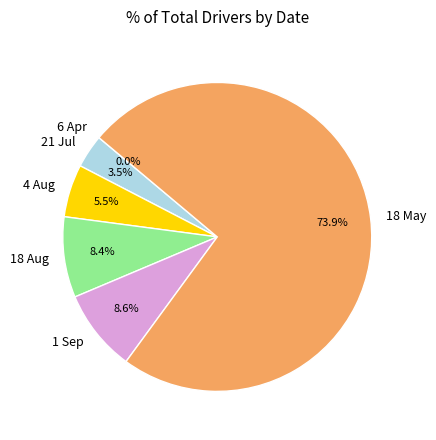

Does 18 May represent more than half of the total?

Yes